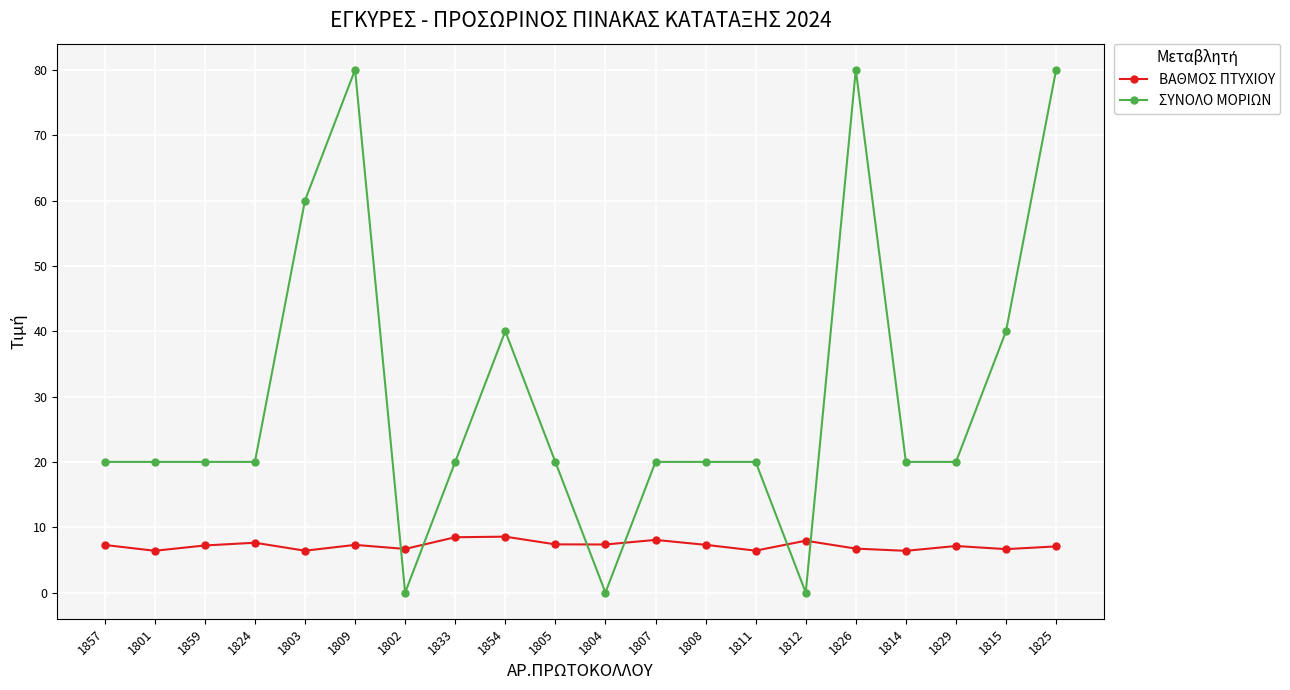

Where do ΒΑΘΜΟΣ ΠΤΥΧΙΟΥ and ΣΥΝΟΛΟ ΜΟΡΙΩΝ first cross each other?

1809 and 1802